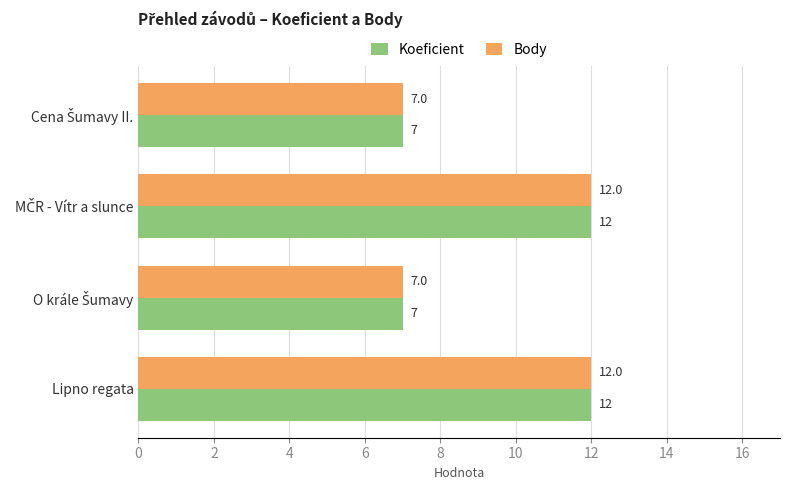

What is the maximum value shown in the chart?

12